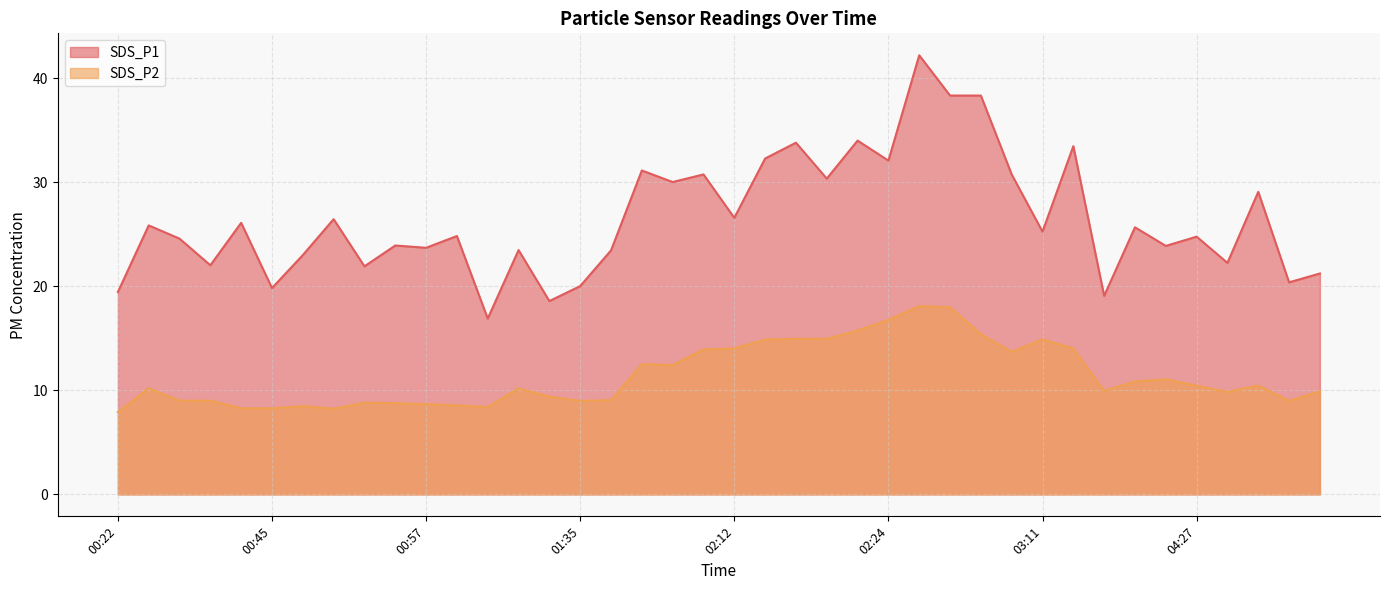

At which category does the chart reach its peak across all series?

02:27